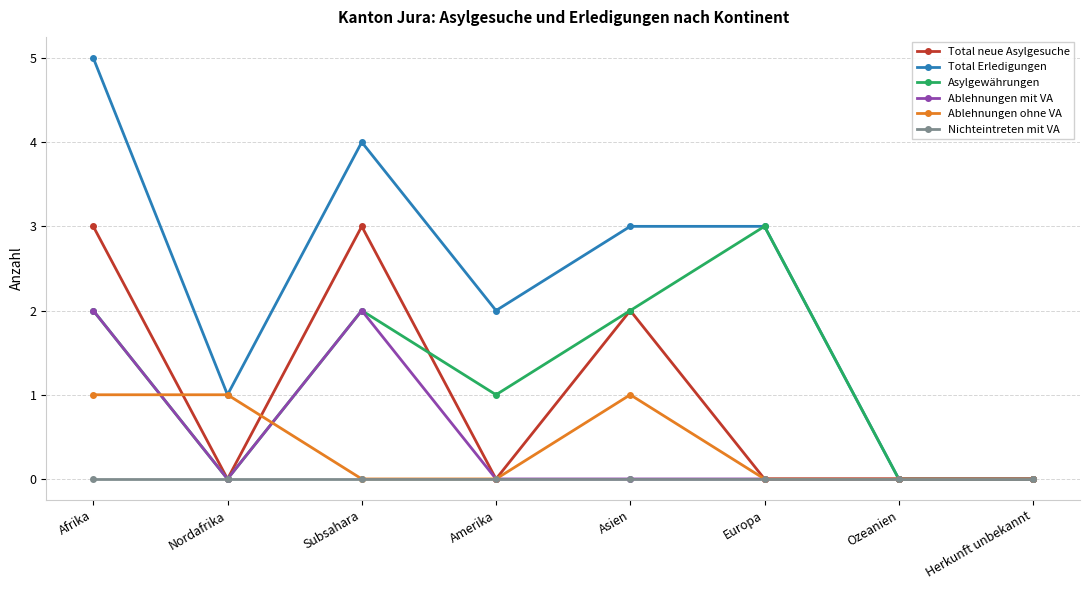

How many data points does each series have?

8